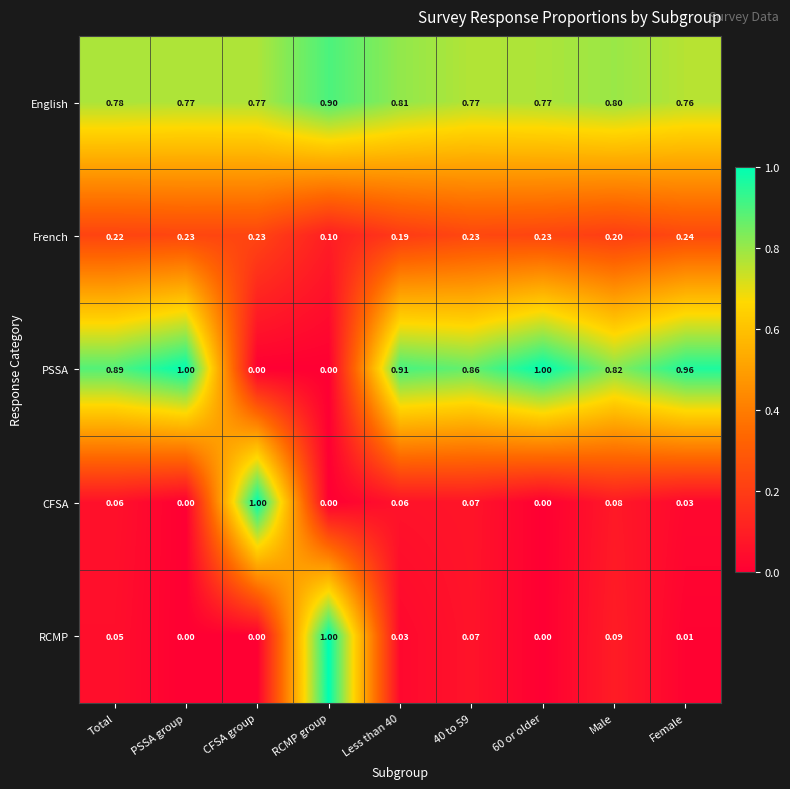

Between Male and Female, which series saw the biggest shift?

PSSA